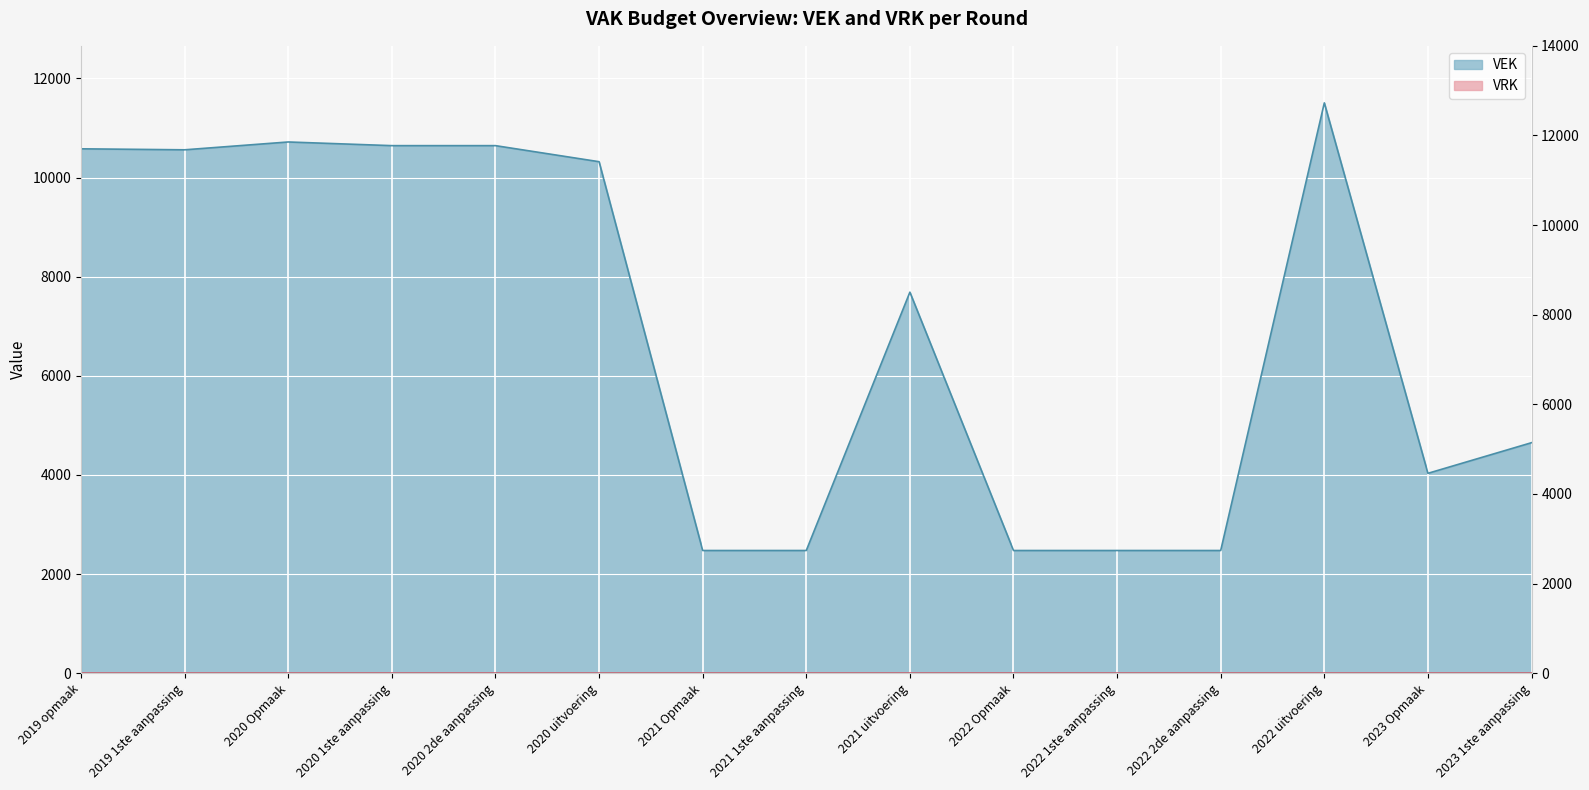

Approximately how many times larger is the value at 2020 uitvoering compared to 2021 uitvoering?

1.3